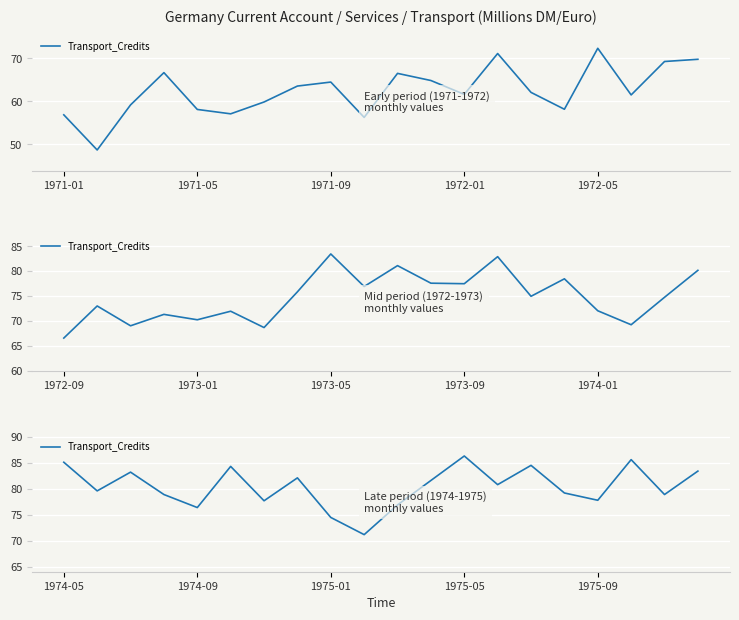

How many interior local valleys (lower than both neighbors) does the data have?

7